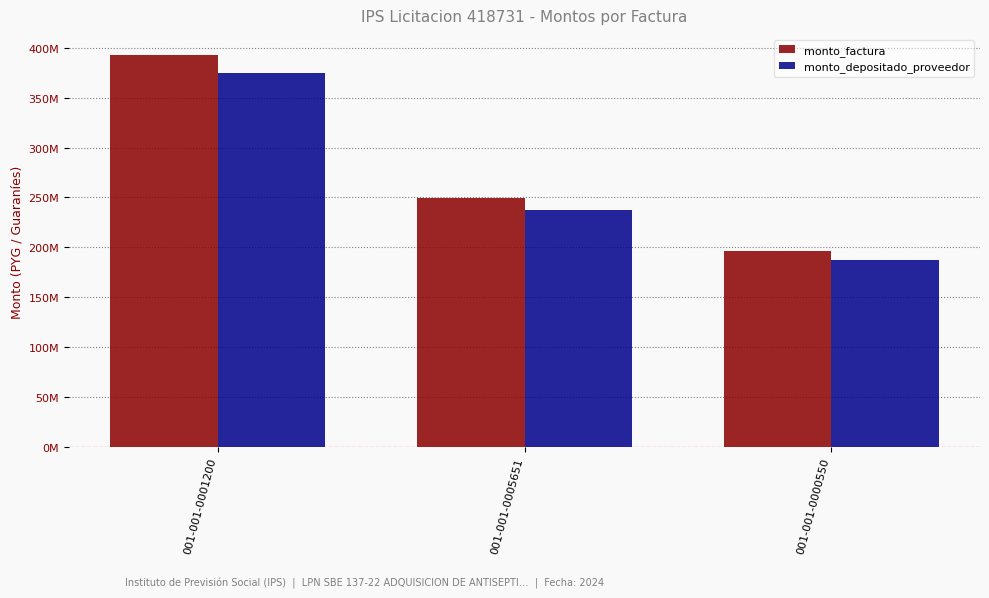

What are all the series names shown in the legend?

monto_factura, monto_depositado_proveedor